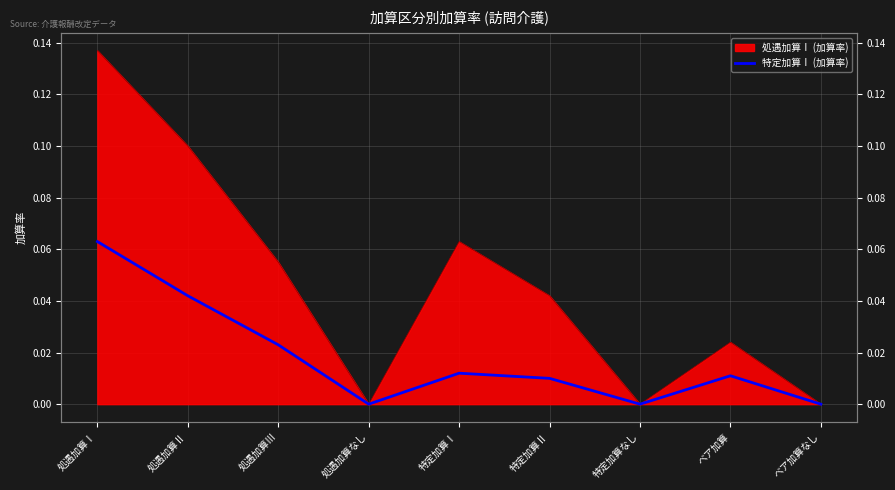

What is the label of the 9th point from the right?

処遇加算Ⅰ